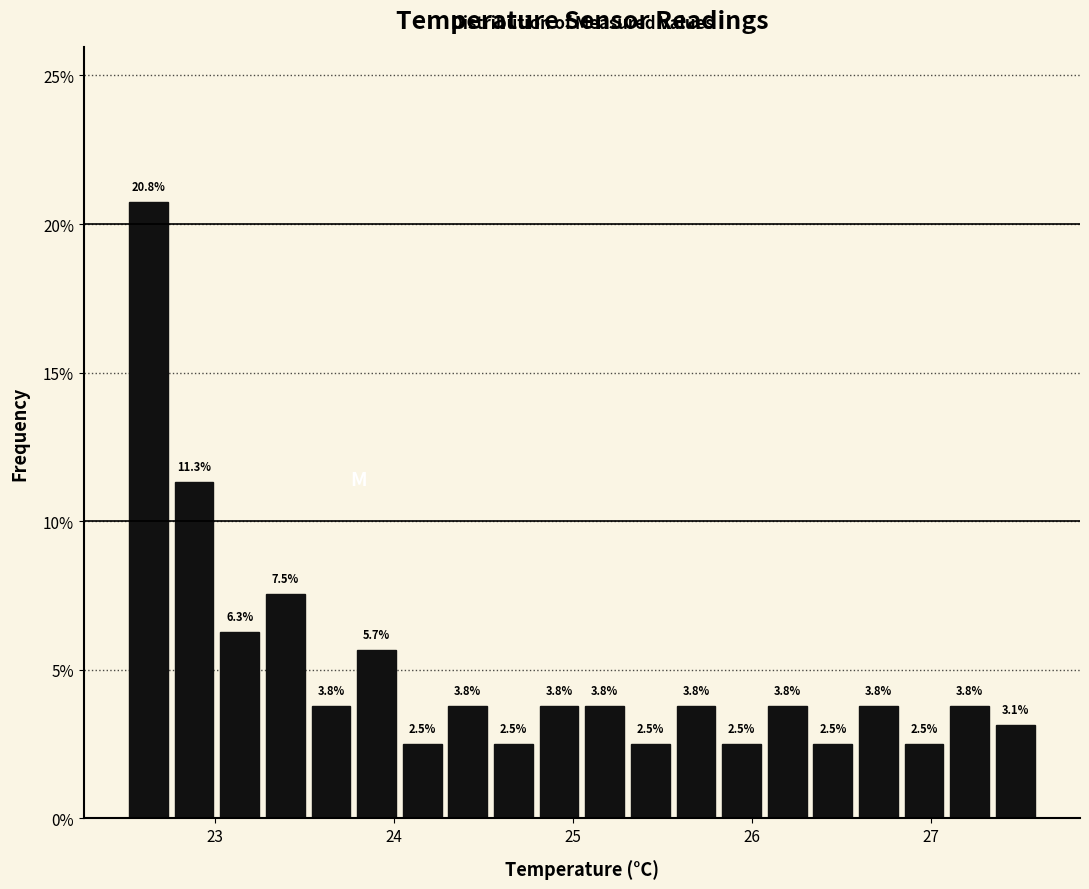

Around what value on the x-axis is the tallest bar? Give the approximate position of its centre, as read against the axis.

22.6